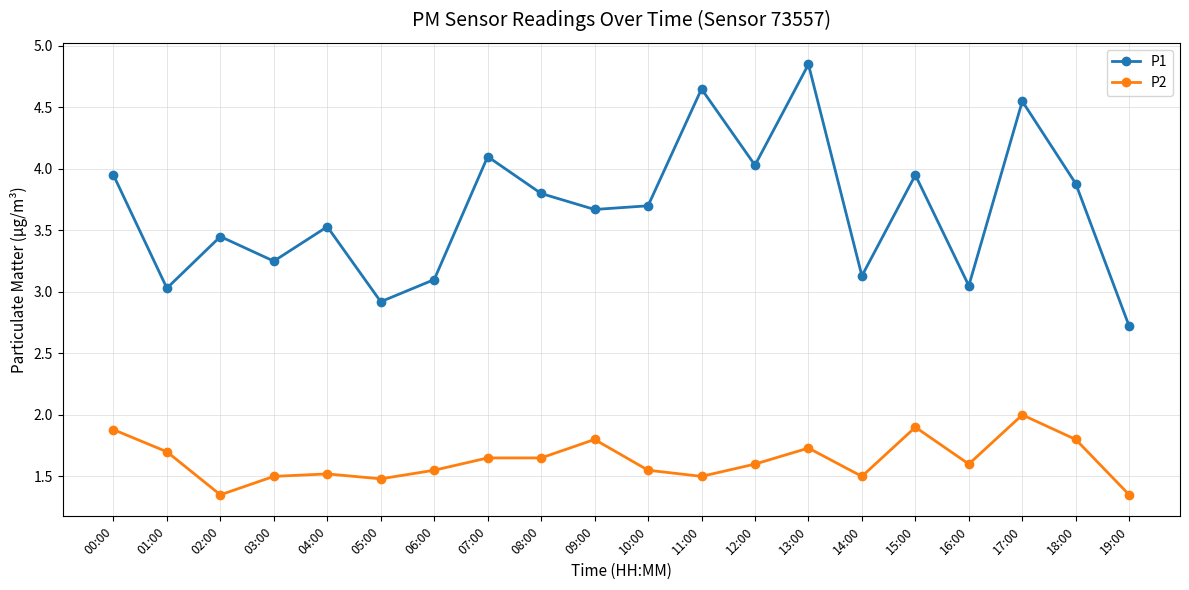

Is the value of P1 at 10:00 greater than the value of P2 at 16:00?

Yes